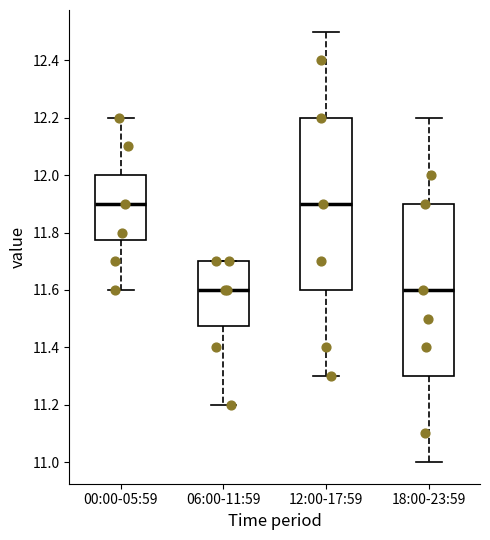

Reading left to right, read every box against the y-axis: the position of its median line, the range the box covers, and the ends of its whiskers. The values are not printed on the chart, so give them approximately, as read against the axis.

00:00-05:59: median 11.90, box 11.78 to 12.00, whiskers 11.60 to 12.20
06:00-11:59: median 11.60, box 11.48 to 11.70, whiskers 11.20 to 11.70
12:00-17:59: median 11.90, box 11.60 to 12.20, whiskers 11.30 to 12.50
18:00-23:59: median 11.60, box 11.30 to 11.90, whiskers 11.00 to 12.20